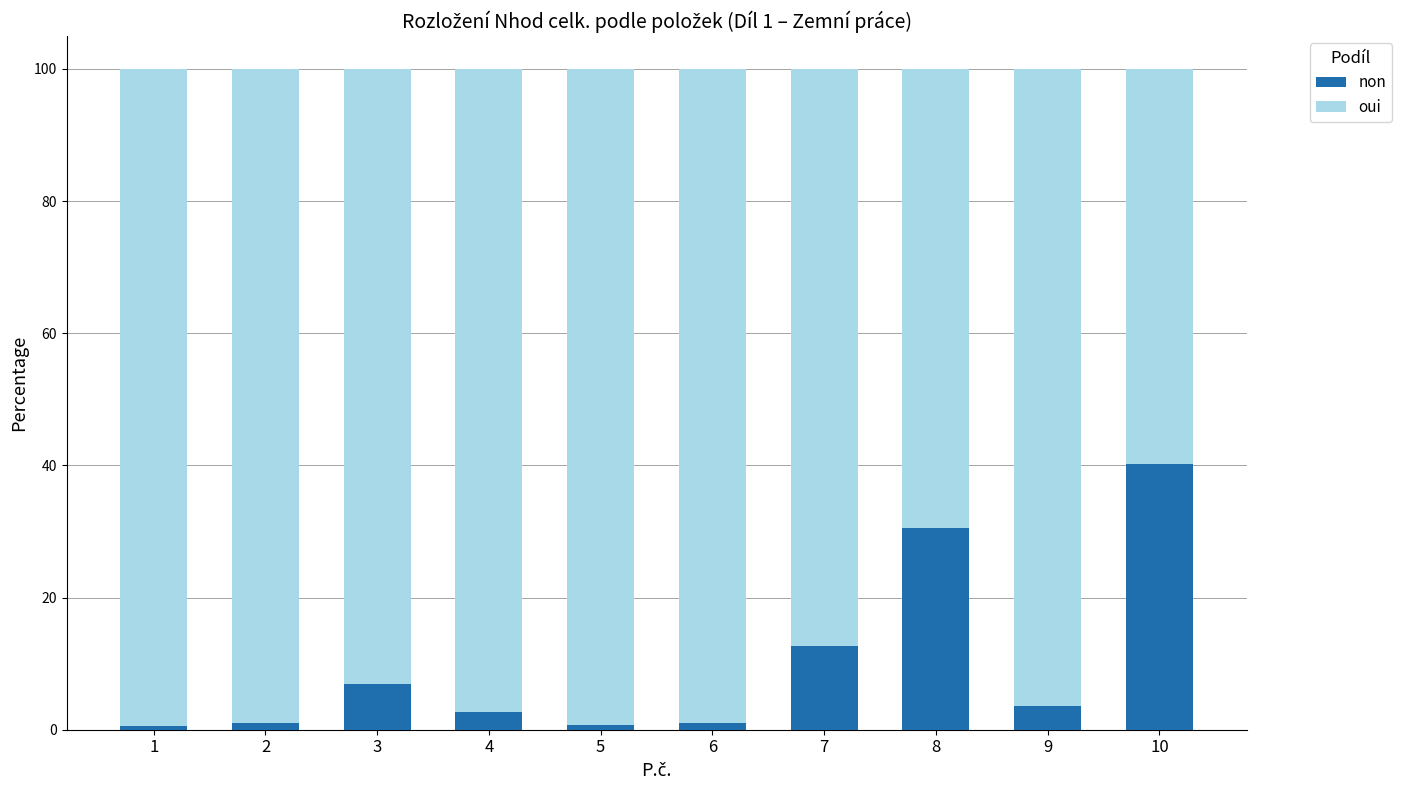

Are the bars grouped side by side (vs. stacked)?

No